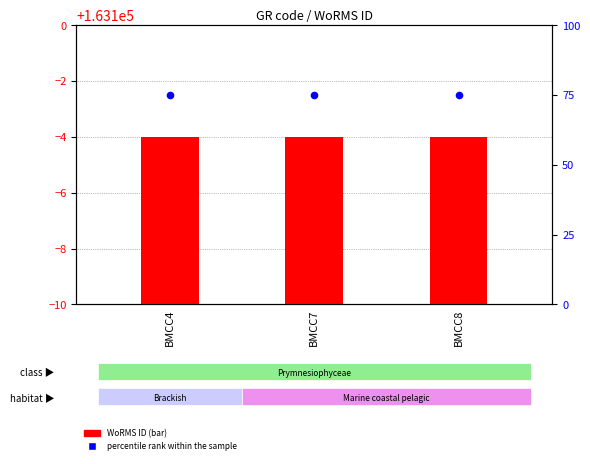

Which series reaches the maximum Y coordinate?

percentile rank within the sample